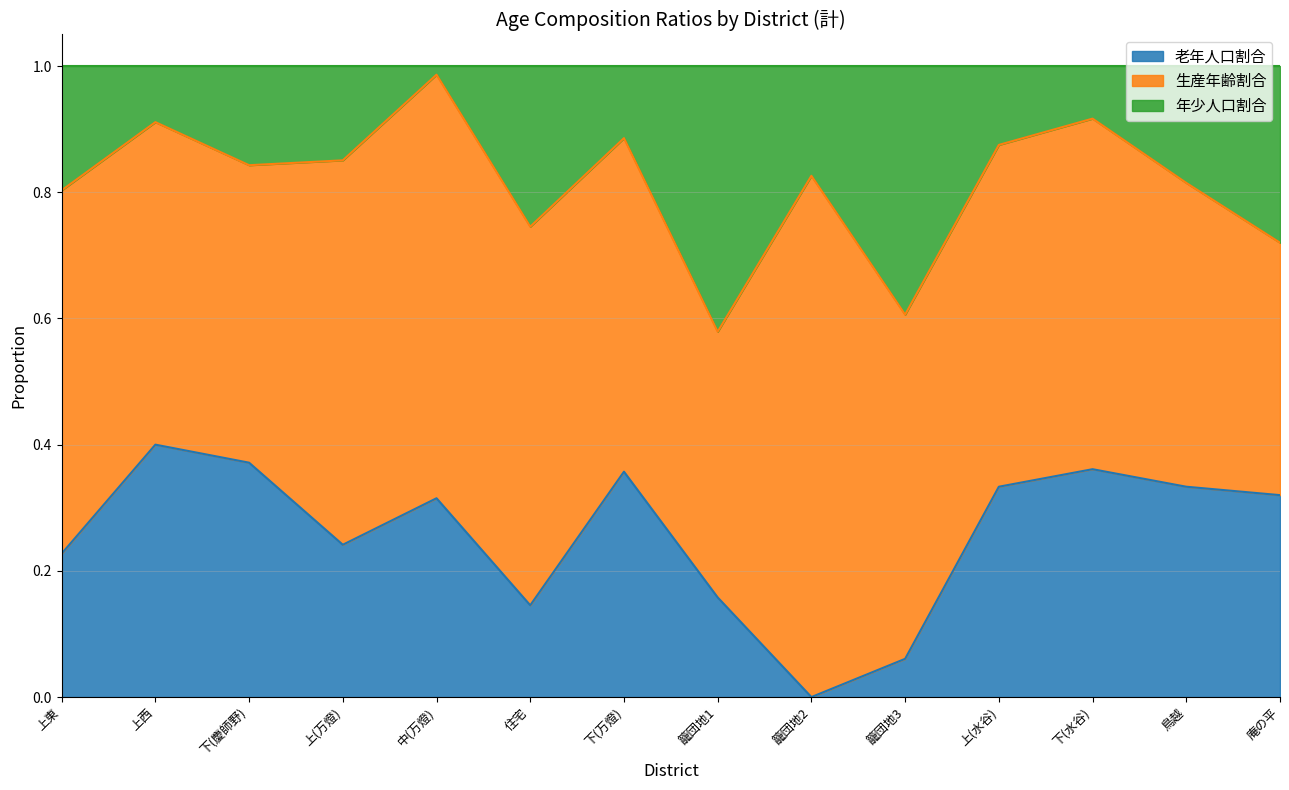

Which series has the largest range (max minus min)?

年少人口割合